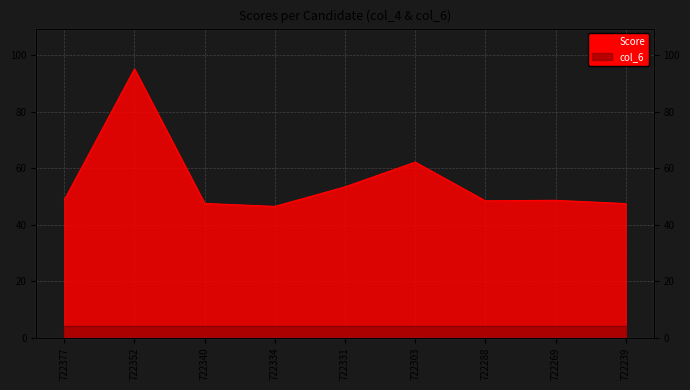

Reading right to left, extract all data points from this chart.

722239=47.4	722269=48.6	722288=48.4	722303=62.1	722331=53.4	722334=46.4	722340=47.5	722352=95.1	722377=48.7